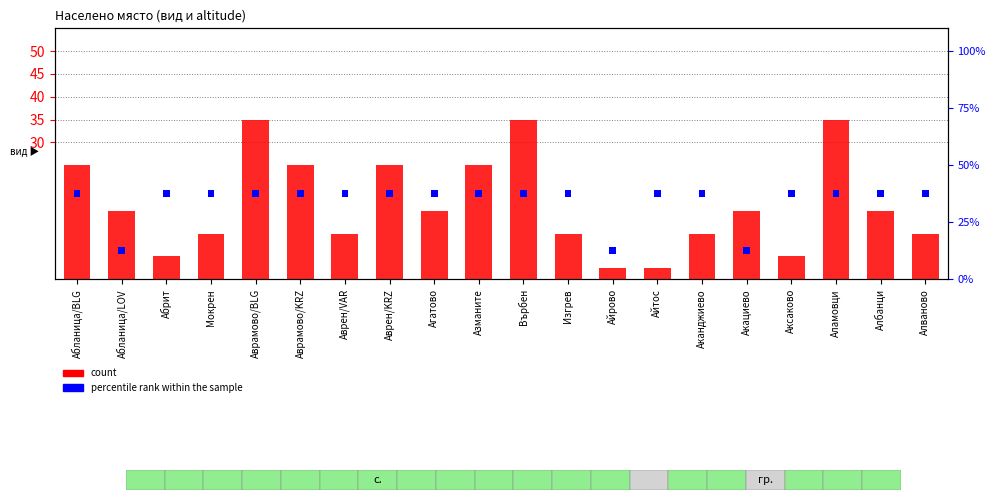

Which has a higher value, Аврамово/BLG or Аврен/KRZ?

Аврамово/BLG